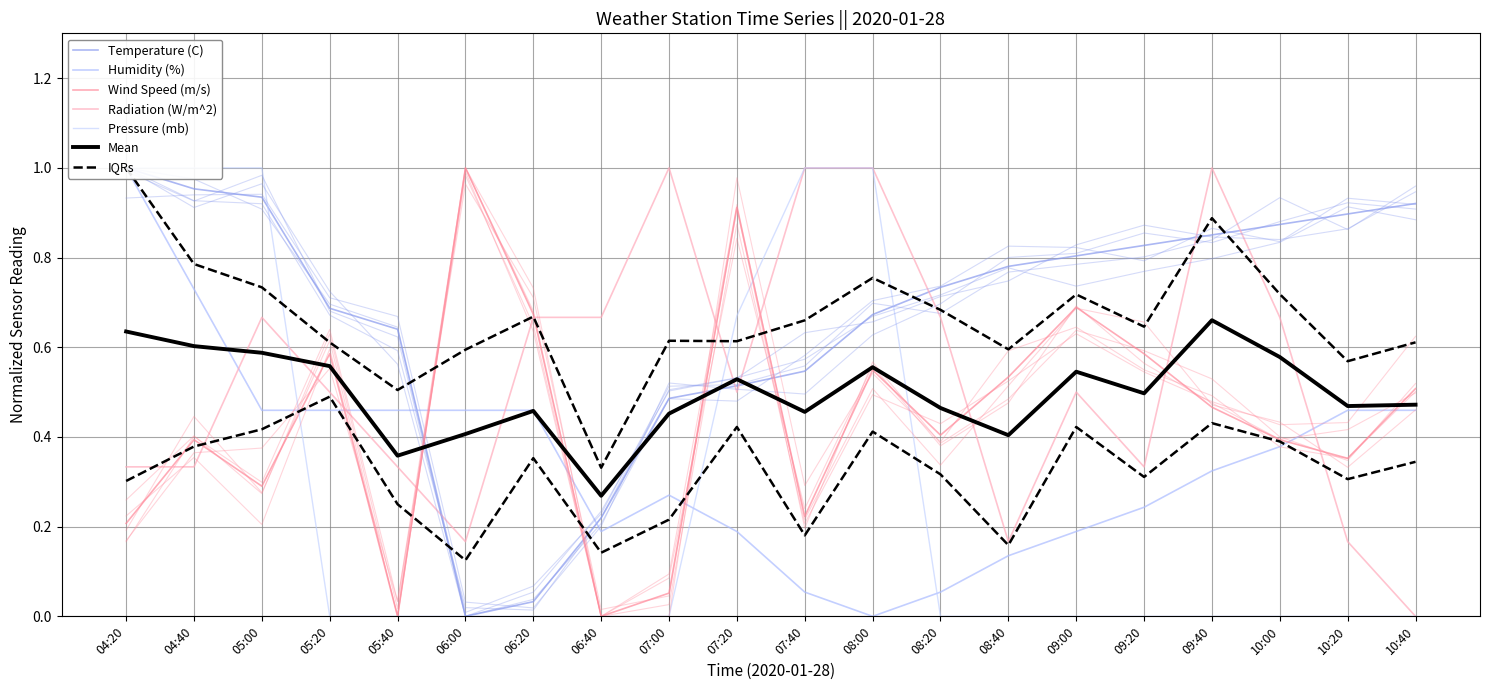

At which label does Wind Speed (m/s) reach its peak?

06:00